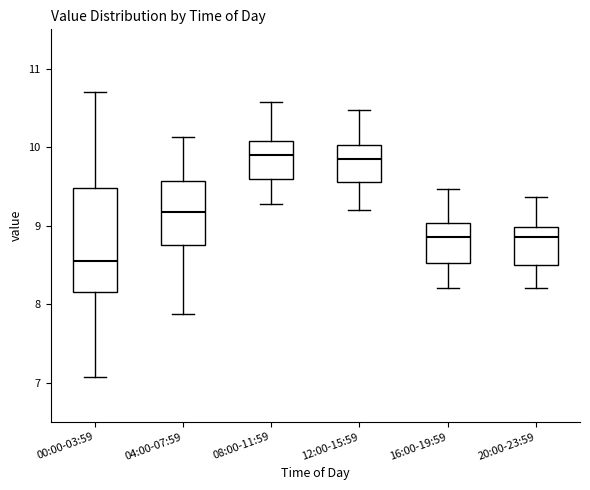

Comparing the boxes themselves (not the whiskers), which one is the tallest?

00:00-03:59